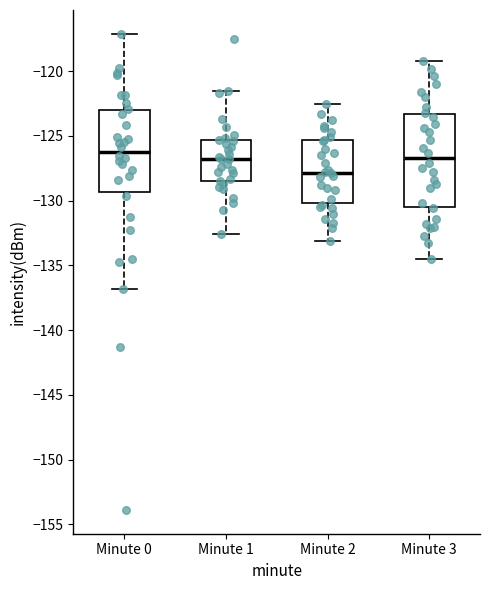

Which box is the tallest, from its lower edge to its upper edge?

Minute 3